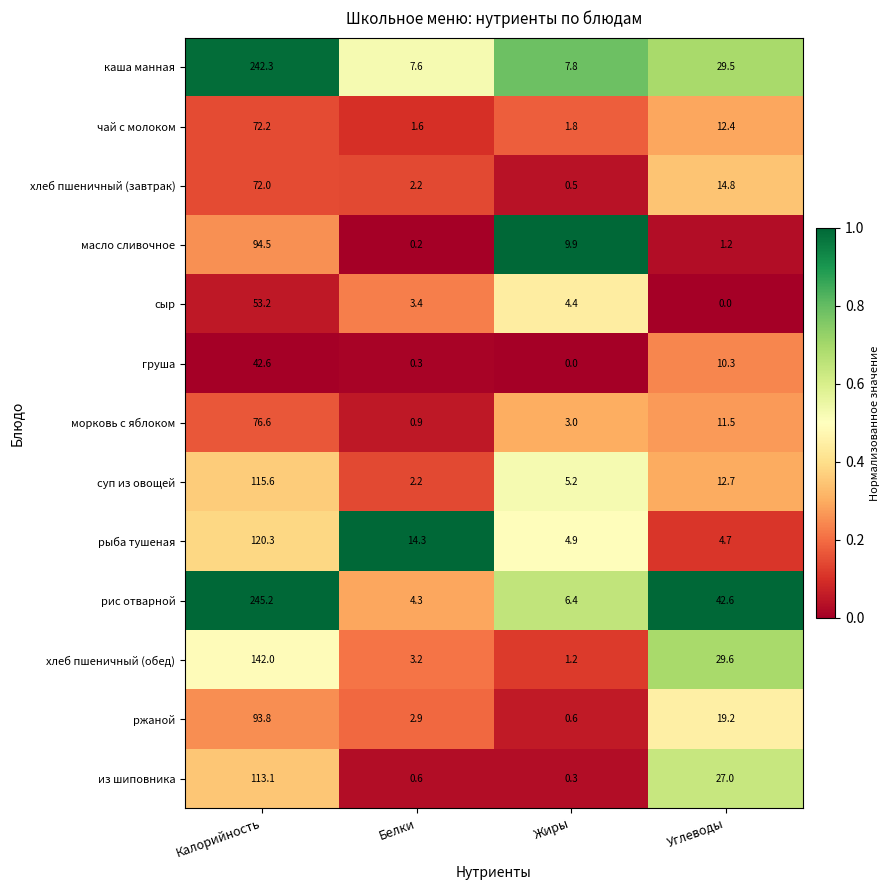

The value of рис отварной at Жиры is 6.4. True or false?

True